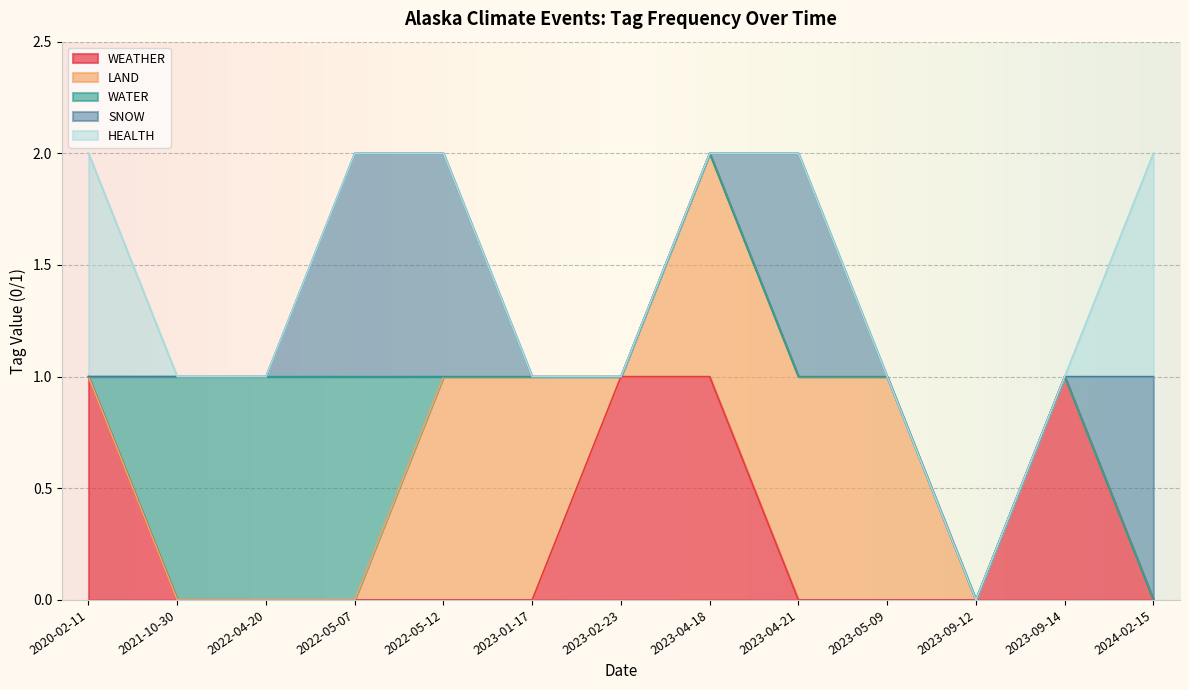

Reading right to left, what are all the values shown in this chart?

WEATHER: 2024-02-15=0	2023-09-14=1	2023-09-12=0	2023-05-09=0	2023-04-21=0	2023-04-18=1	2023-02-23=1	2023-01-17=0	2022-05-12=0	2022-05-07=0	2022-04-20=0	2021-10-30=0	2020-02-11=1
LAND: 2024-02-15=0	2023-09-14=0	2023-09-12=0	2023-05-09=1	2023-04-21=1	2023-04-18=1	2023-02-23=0	2023-01-17=1	2022-05-12=1	2022-05-07=0	2022-04-20=0	2021-10-30=0	2020-02-11=0
WATER: 2024-02-15=0	2023-09-14=0	2023-09-12=0	2023-05-09=0	2023-04-21=0	2023-04-18=0	2023-02-23=0	2023-01-17=0	2022-05-12=0	2022-05-07=1	2022-04-20=1	2021-10-30=1	2020-02-11=0
SNOW: 2024-02-15=1	2023-09-14=0	2023-09-12=0	2023-05-09=0	2023-04-21=1	2023-04-18=0	2023-02-23=0	2023-01-17=0	2022-05-12=1	2022-05-07=1	2022-04-20=0	2021-10-30=0	2020-02-11=0
HEALTH: 2024-02-15=1	2023-09-14=0	2023-09-12=0	2023-05-09=0	2023-04-21=0	2023-04-18=0	2023-02-23=0	2023-01-17=0	2022-05-12=0	2022-05-07=0	2022-04-20=0	2021-10-30=0	2020-02-11=1